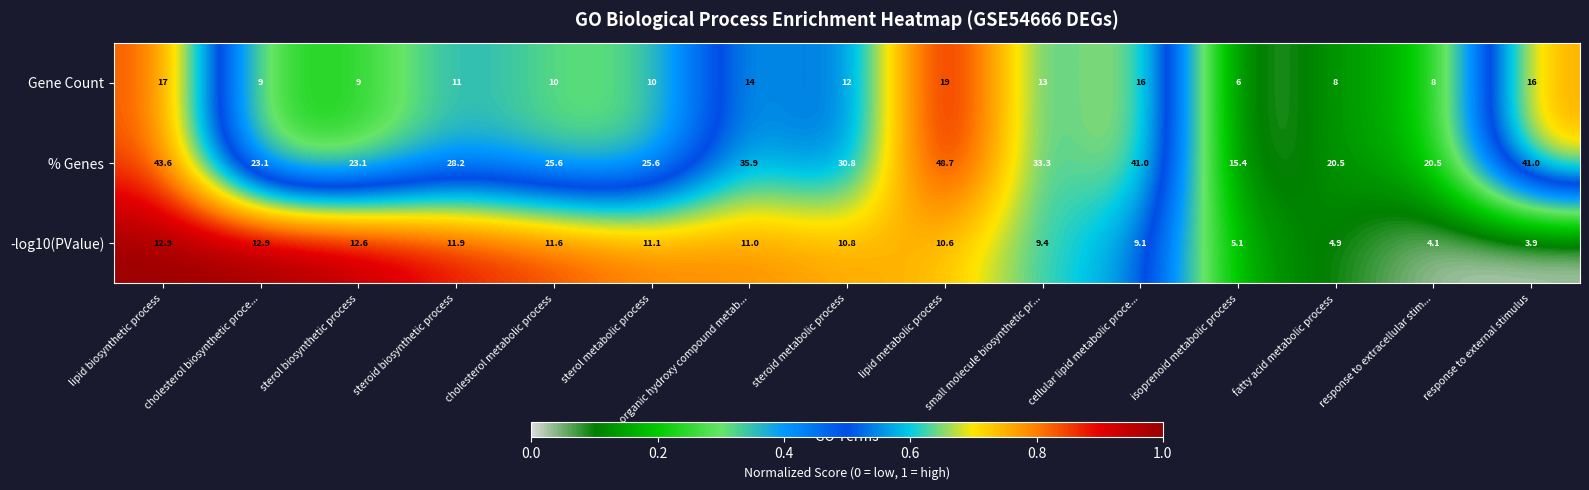

What is the difference between the -log10(PValue) values at fatty acid metabolic process and cholesterol biosynthetic proce...?

8.0